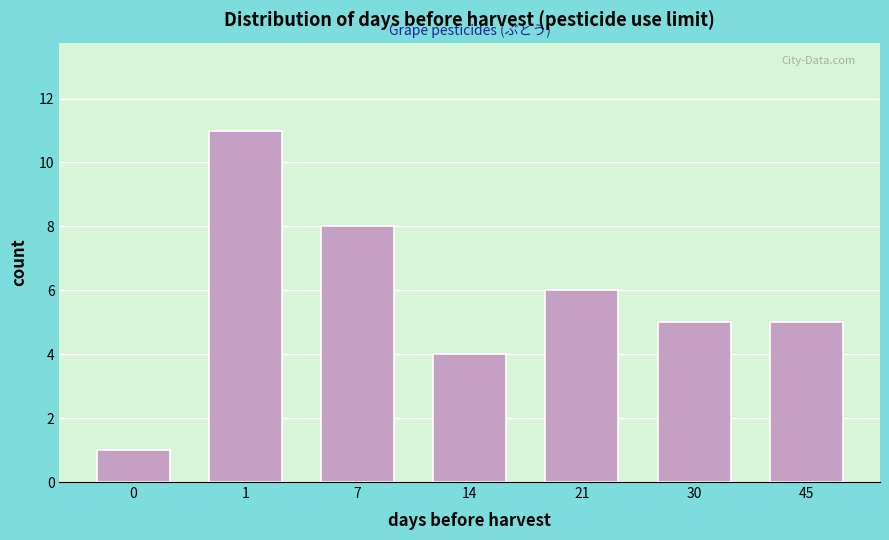

Reading left to right, transcribe all the data shown in this chart.

0=1	1=11	7=8	14=4	21=6	30=5	45=5